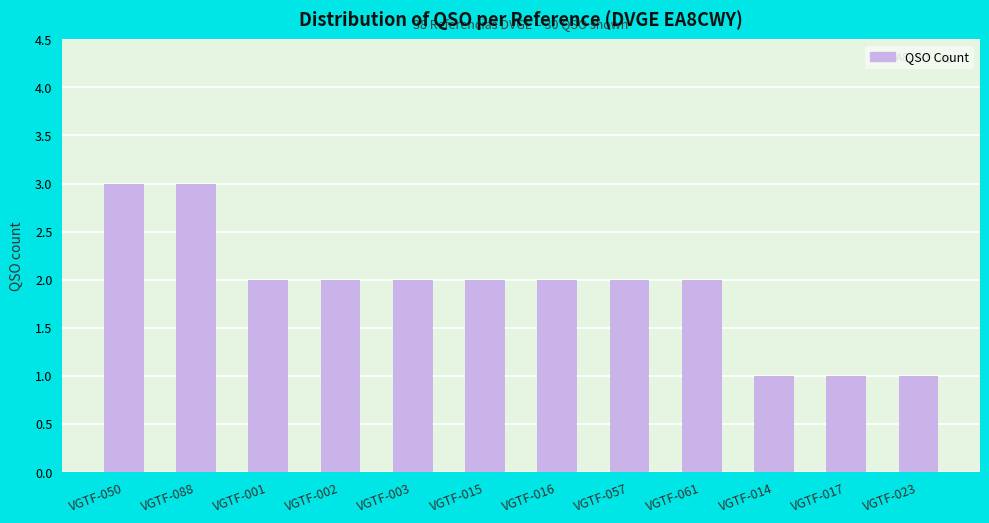

Where does the data first go above 2?

VGTF-050